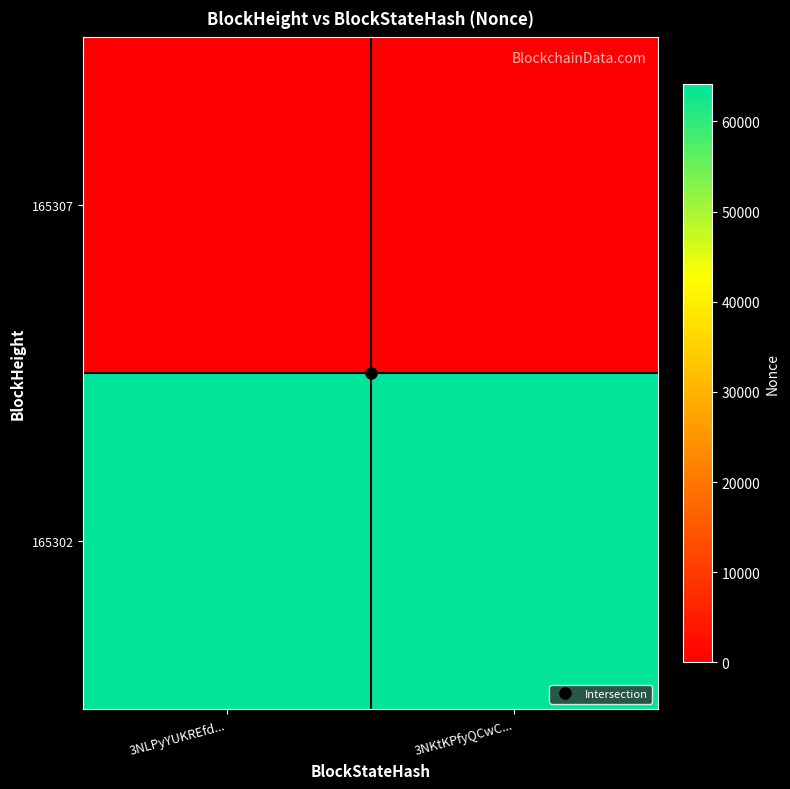

Rank the series at 3NLPyYUKREfd... from highest to lowest value.

165302, 165307